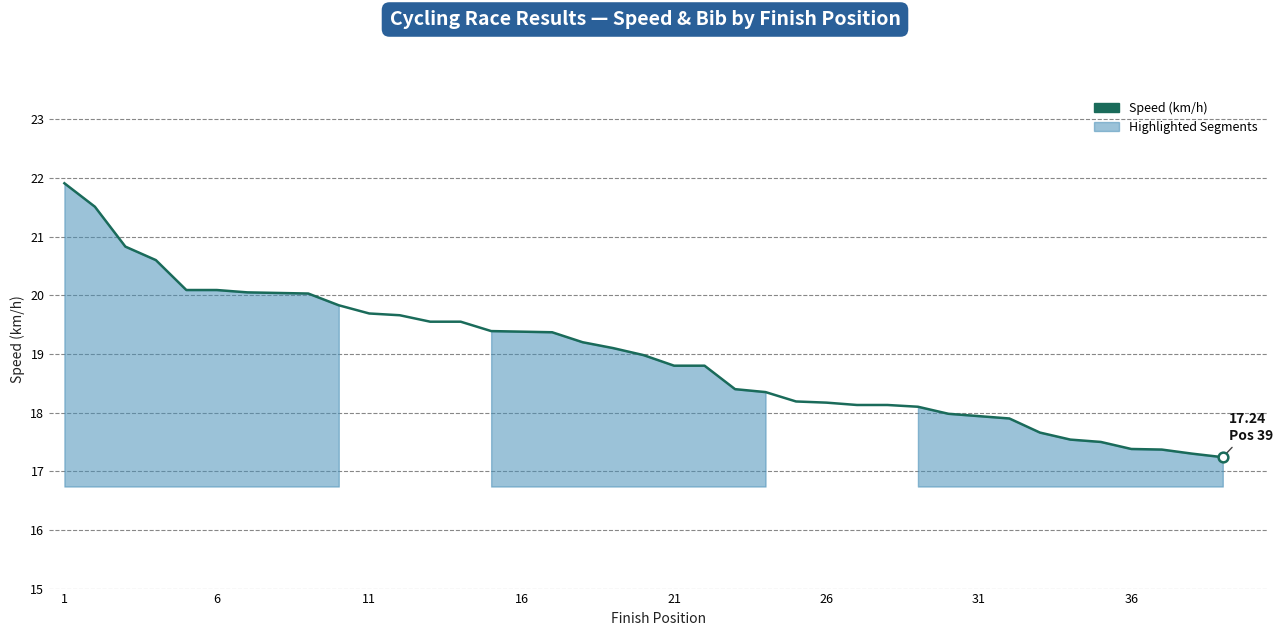

What is the difference between the maximum and minimum values?

4.7